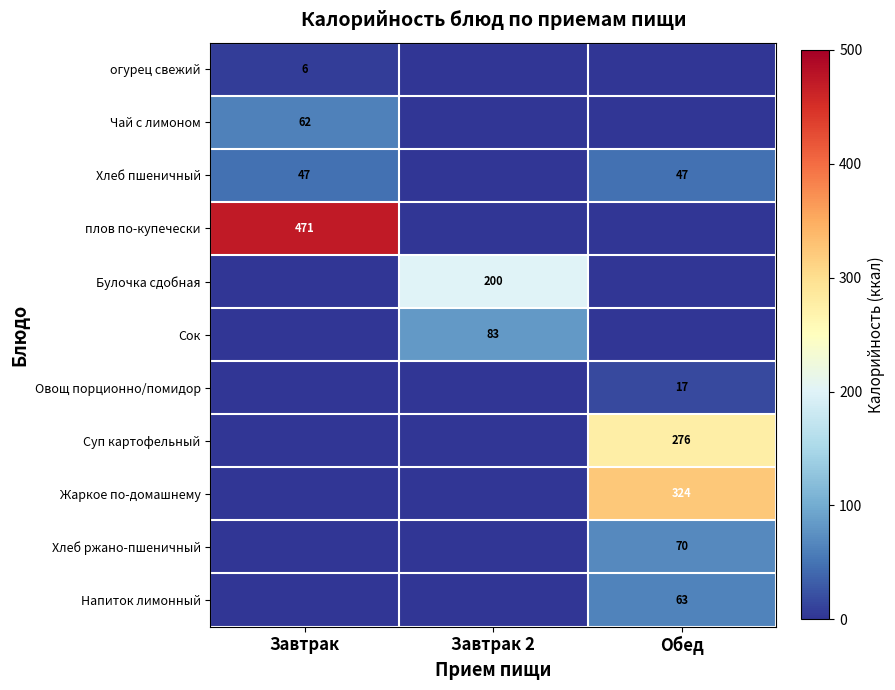

At how many categories does at least one series exceed 118?

3